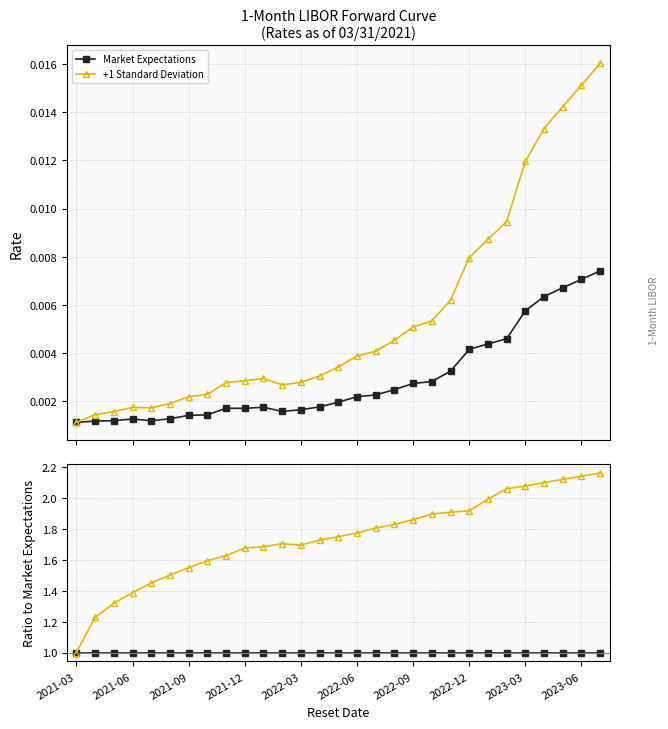

The +1 Standard Deviation series shows 0.4 at 2021-06. True or false?

False